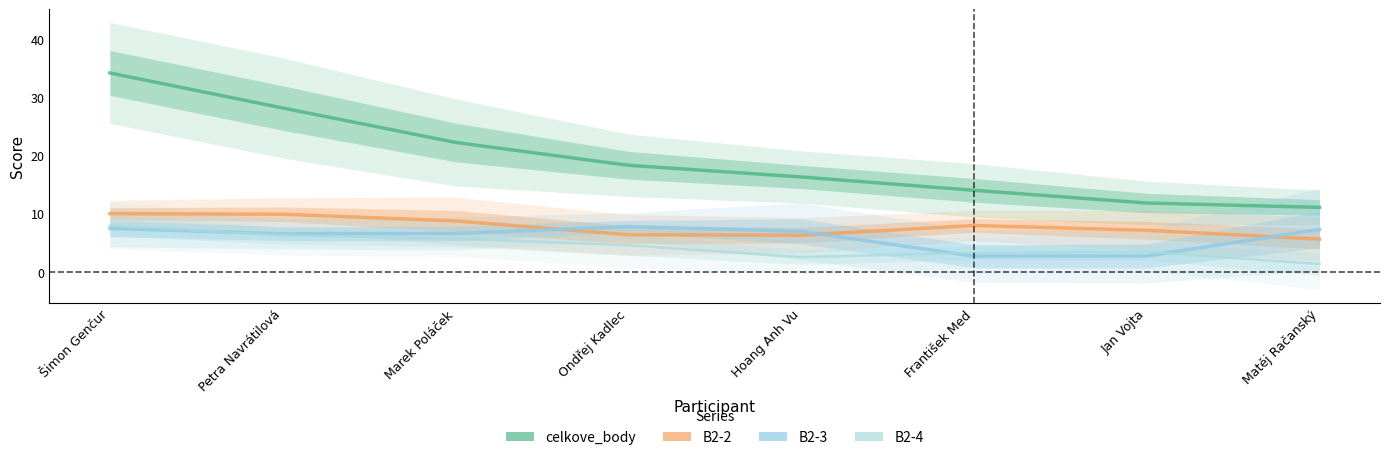

True or false: celkove_body and B2-2 cross at least once.

False